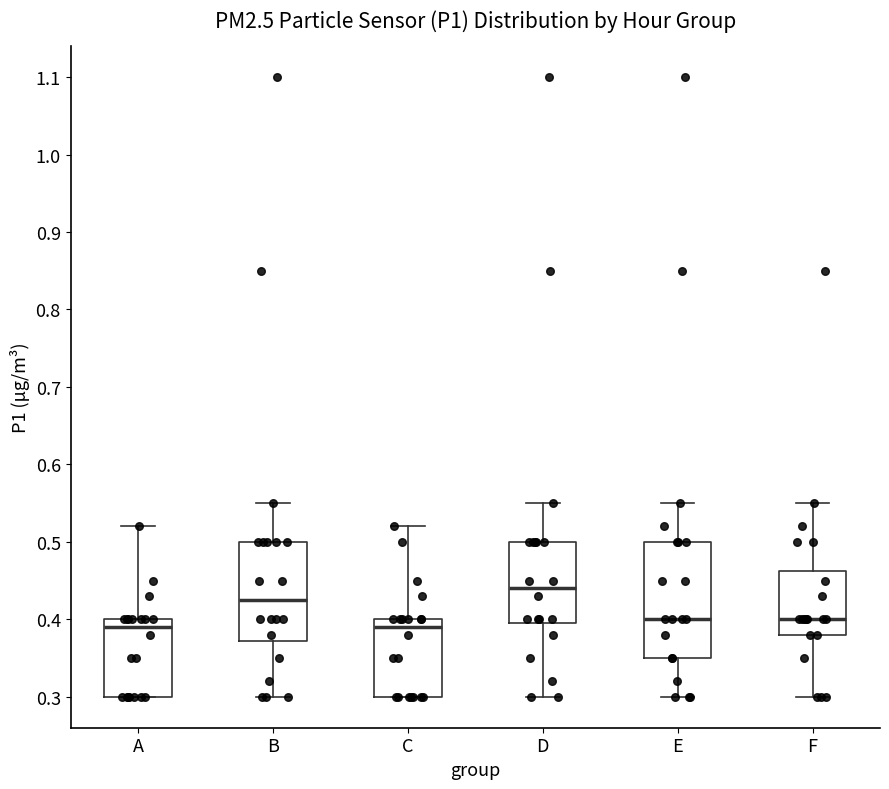

Which box is the tallest, from its lower edge to its upper edge?

E